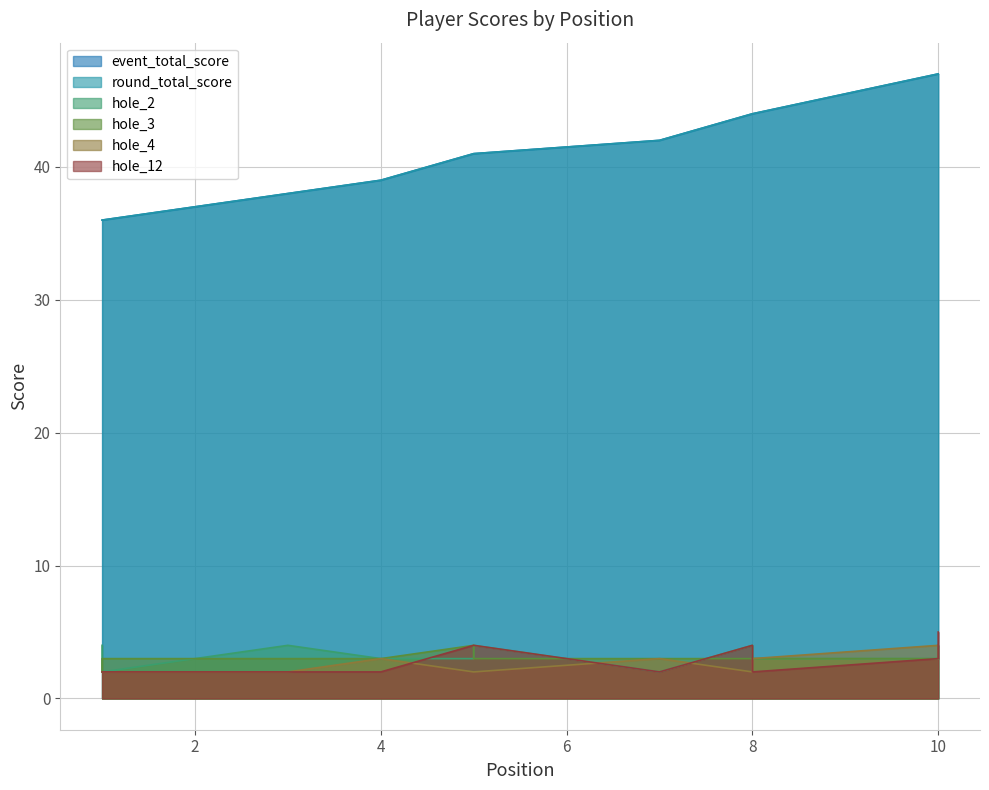

The hole_2 series shows 3 at 8. True or false?

True